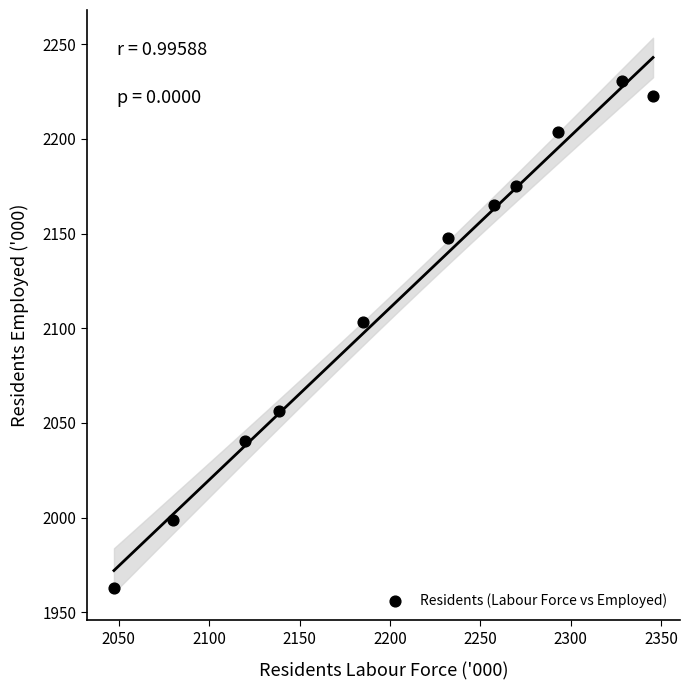

What Y value in the scatter plot is closest to 2096?

2103.5